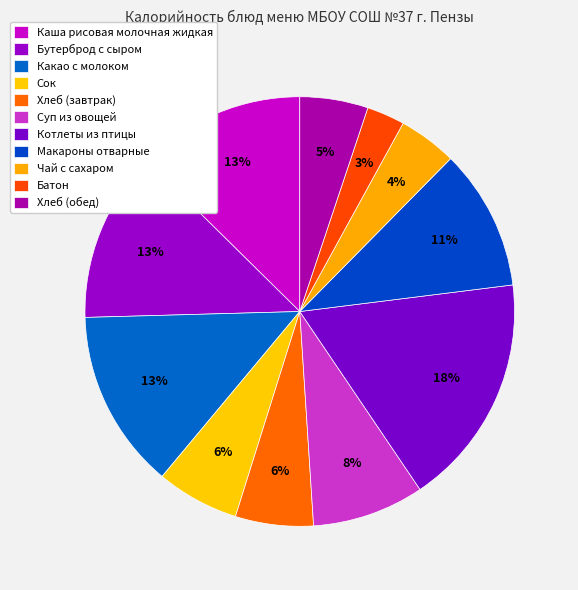

How many slices are in this pie chart?

11